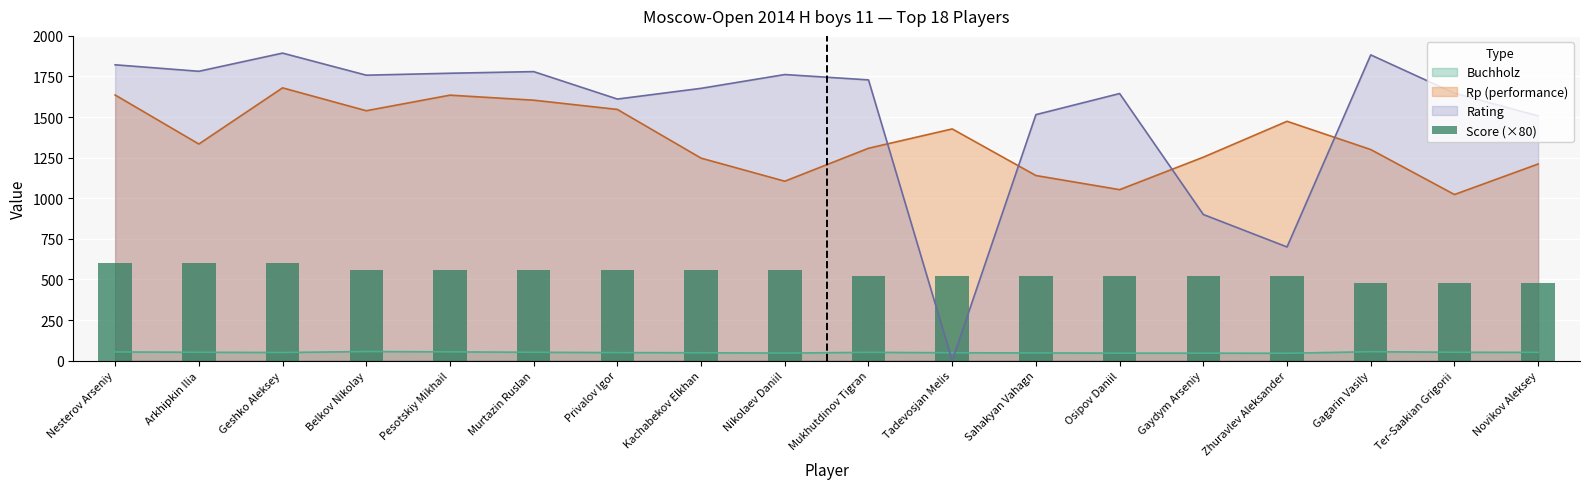

Which category has the highest value in the Rp (performance) series?

Geshko Aleksey